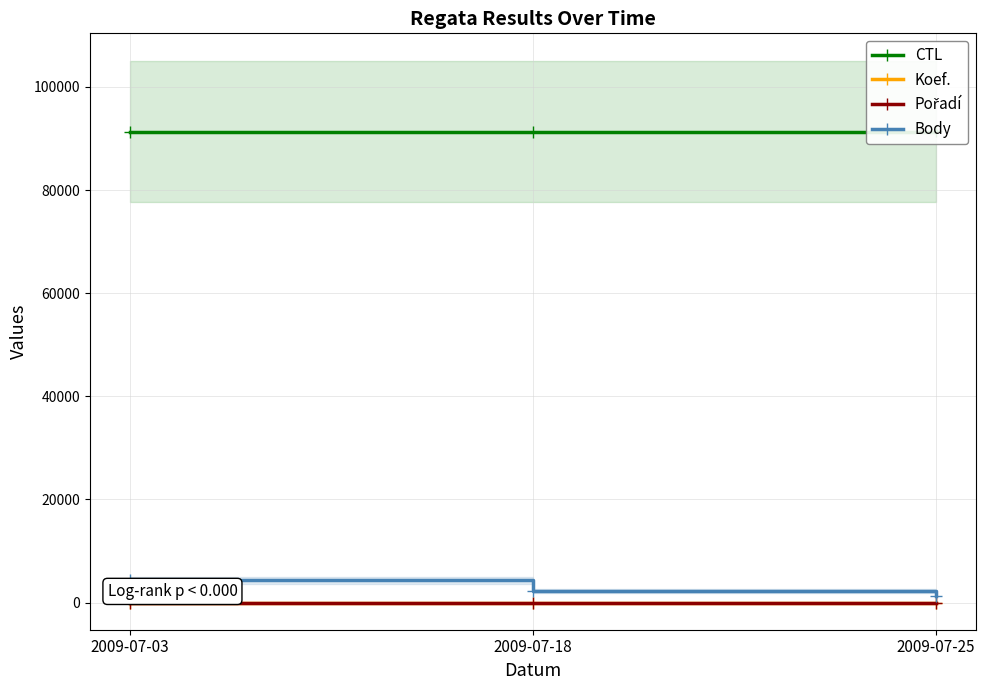

Which has a higher value, 2009-07-18 or 2009-07-25?

2009-07-25